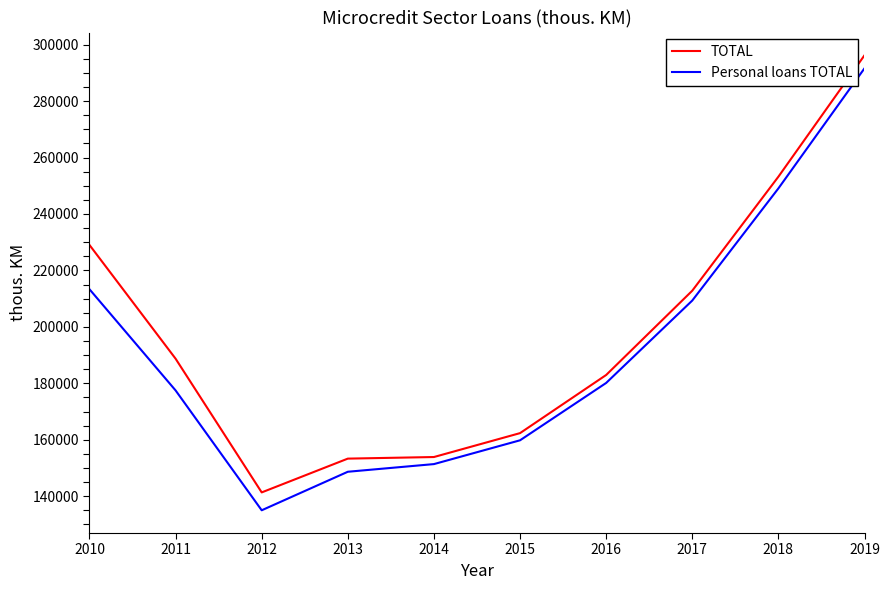

True or false: Personal loans TOTAL and TOTAL intersect in this chart.

False